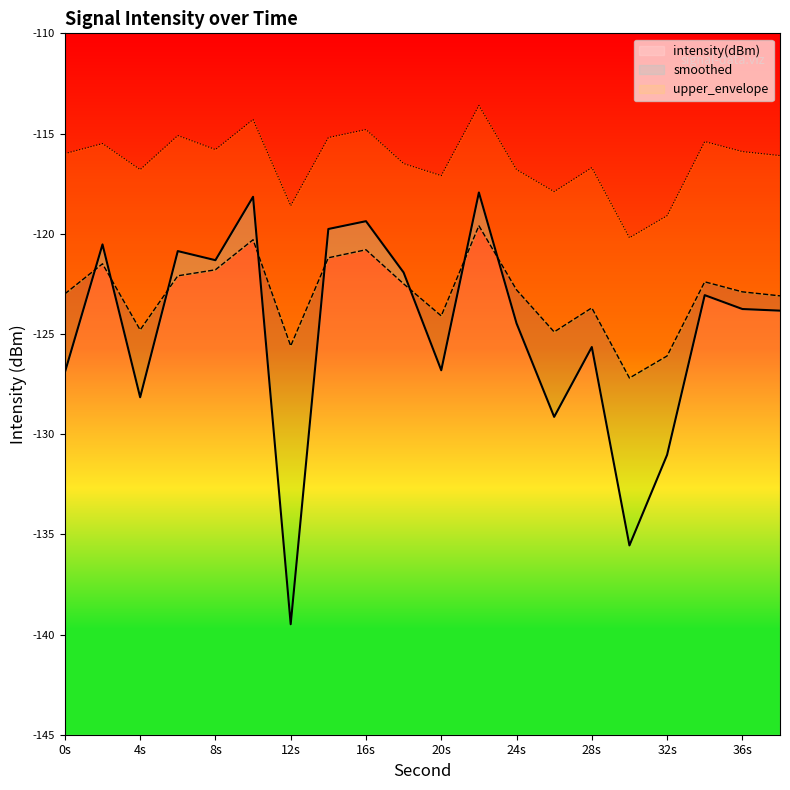

True or false: smoothed and upper_envelope cross at least once.

False